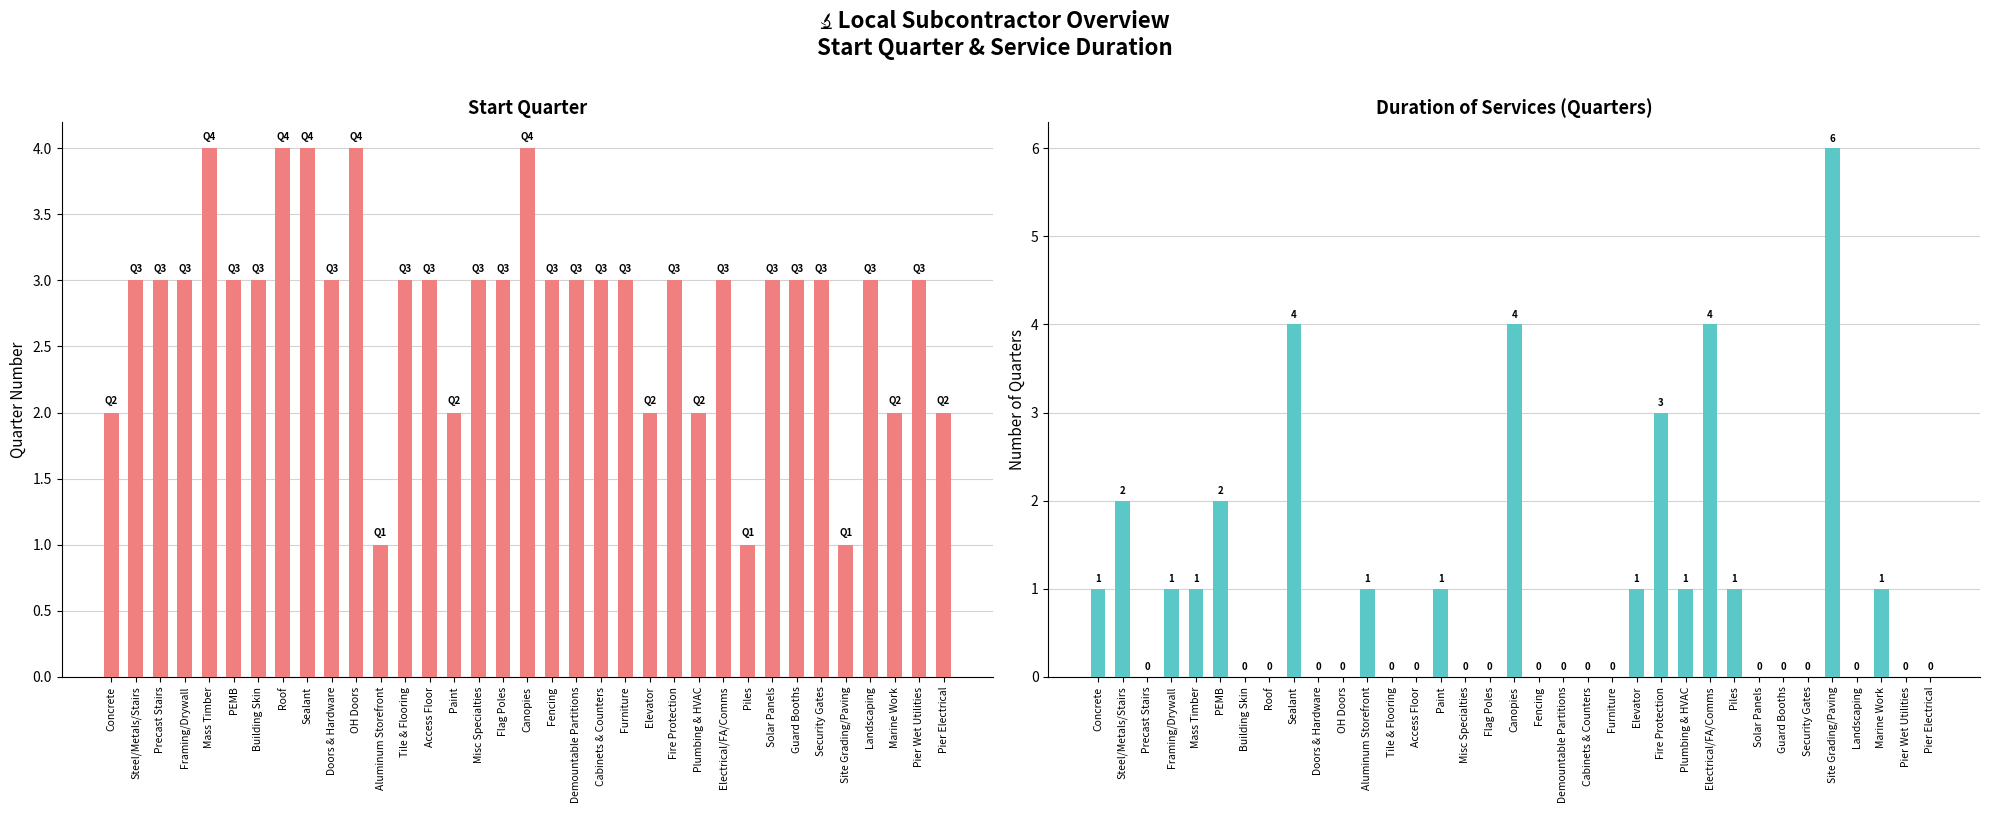

Reading right to left, transcribe all the data shown in this chart.

Start Quarter: Pier Electrical=2	Pier Wet Utilities=3	Marine Work=2	Landscaping=3	Site Grading/Paving=1	Security Gates=3	Guard Booths=3	Solar Panels=3	Piles=1	Electrical/FA/Comms=3	Plumbing & HVAC=2	Fire Protection=3	Elevator=2	Furniture=3	Cabinets & Counters=3	Demountable Partitions=3	Fencing=3	Canopies=4	Flag Poles=3	Misc Specialties=3	Paint=2	Access Floor=3	Tile & Flooring=3	Aluminum Storefront=1	OH Doors=4	Doors & Hardware=3	Sealant=4	Roof=4	Building Skin=3	PEMB=3	Mass Timber=4	Framing/Drywall=3	Precast Stairs=3	Steel/Metals/Stairs=3	Concrete=2
Duration (Quarters): Pier Electrical=0	Pier Wet Utilities=0	Marine Work=1	Landscaping=0	Site Grading/Paving=6	Security Gates=0	Guard Booths=0	Solar Panels=0	Piles=1	Electrical/FA/Comms=4	Plumbing & HVAC=1	Fire Protection=3	Elevator=1	Furniture=0	Cabinets & Counters=0	Demountable Partitions=0	Fencing=0	Canopies=4	Flag Poles=0	Misc Specialties=0	Paint=1	Access Floor=0	Tile & Flooring=0	Aluminum Storefront=1	OH Doors=0	Doors & Hardware=0	Sealant=4	Roof=0	Building Skin=0	PEMB=2	Mass Timber=1	Framing/Drywall=1	Precast Stairs=0	Steel/Metals/Stairs=2	Concrete=1